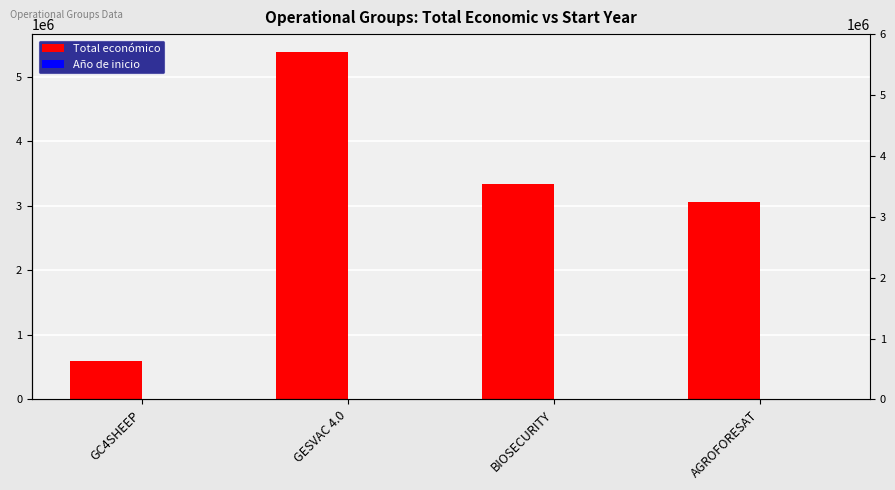

Rank the series by their average value, from highest to lowest.

Total económico, Año de inicio